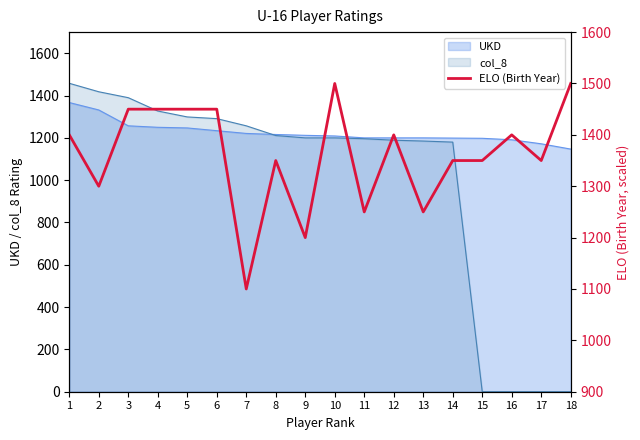

The value at 10 is 781. True or false?

False